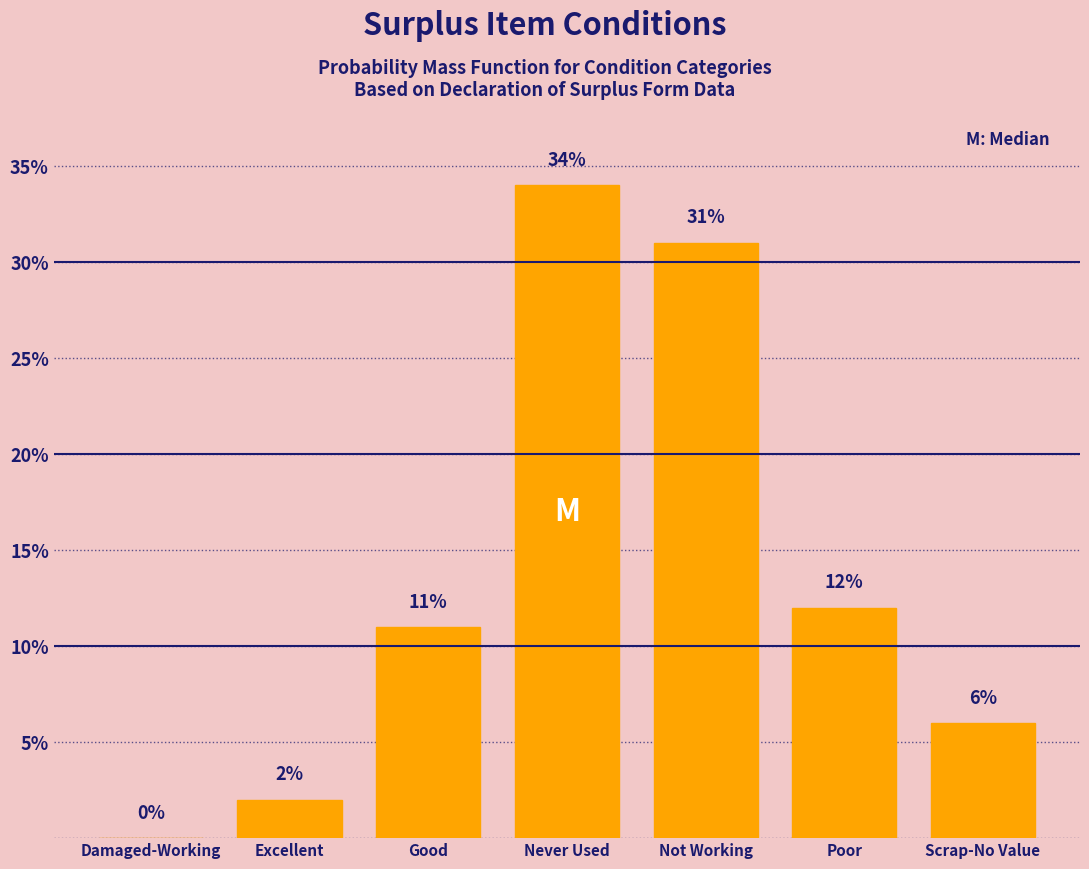

Reading left to right, extract all data points from this chart.

Damaged-Working=0	Excellent=2	Good=11	Never Used=34	Not Working=31	Poor=12	Scrap-No Value=6